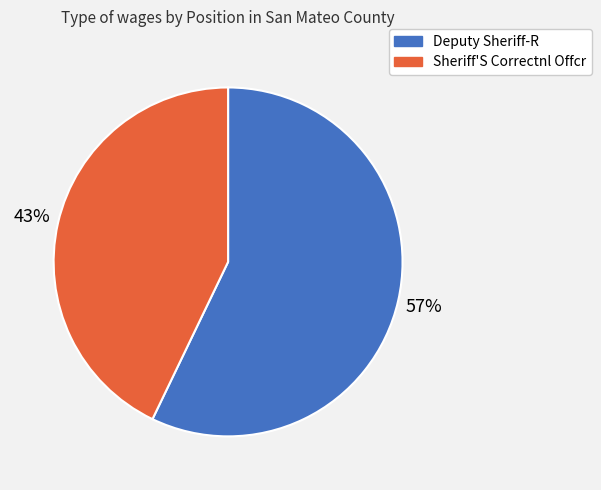

Which category has the smallest portion of the pie?

Sheriff'S Correctnl Offcr